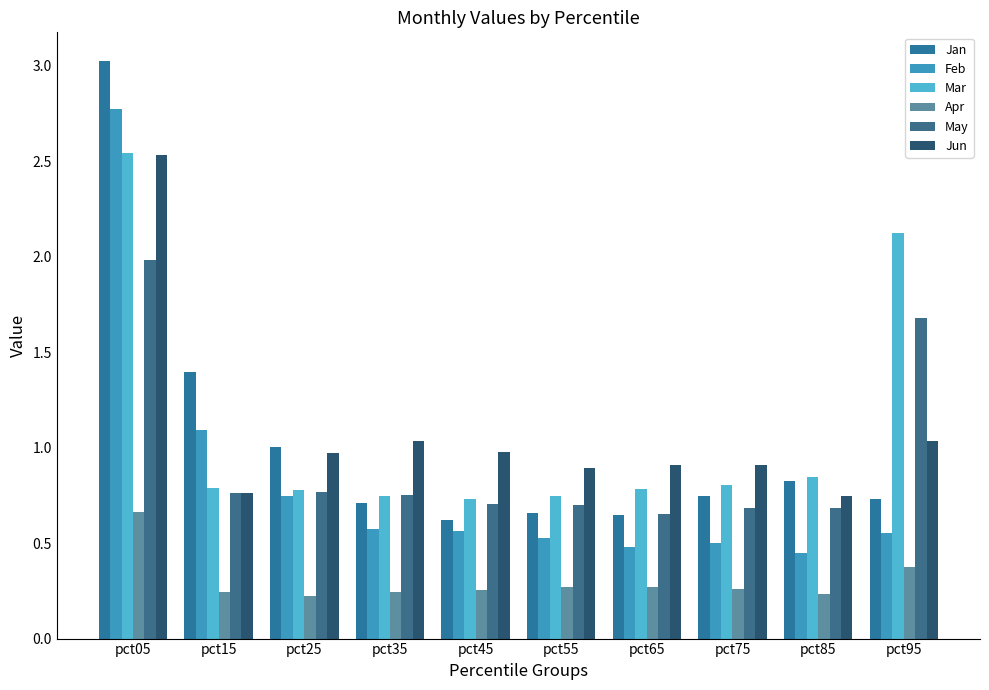

At which category is the sum across all series the highest?

pct05